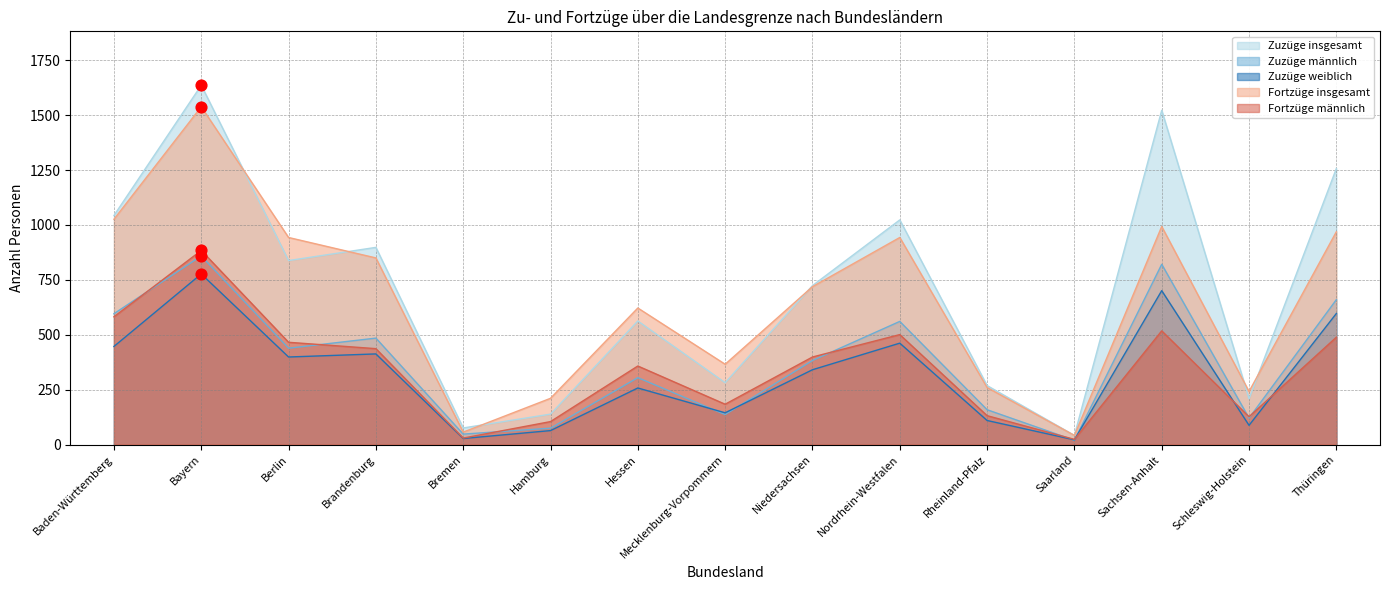

At which category is the sum across all series the highest?

Bayern